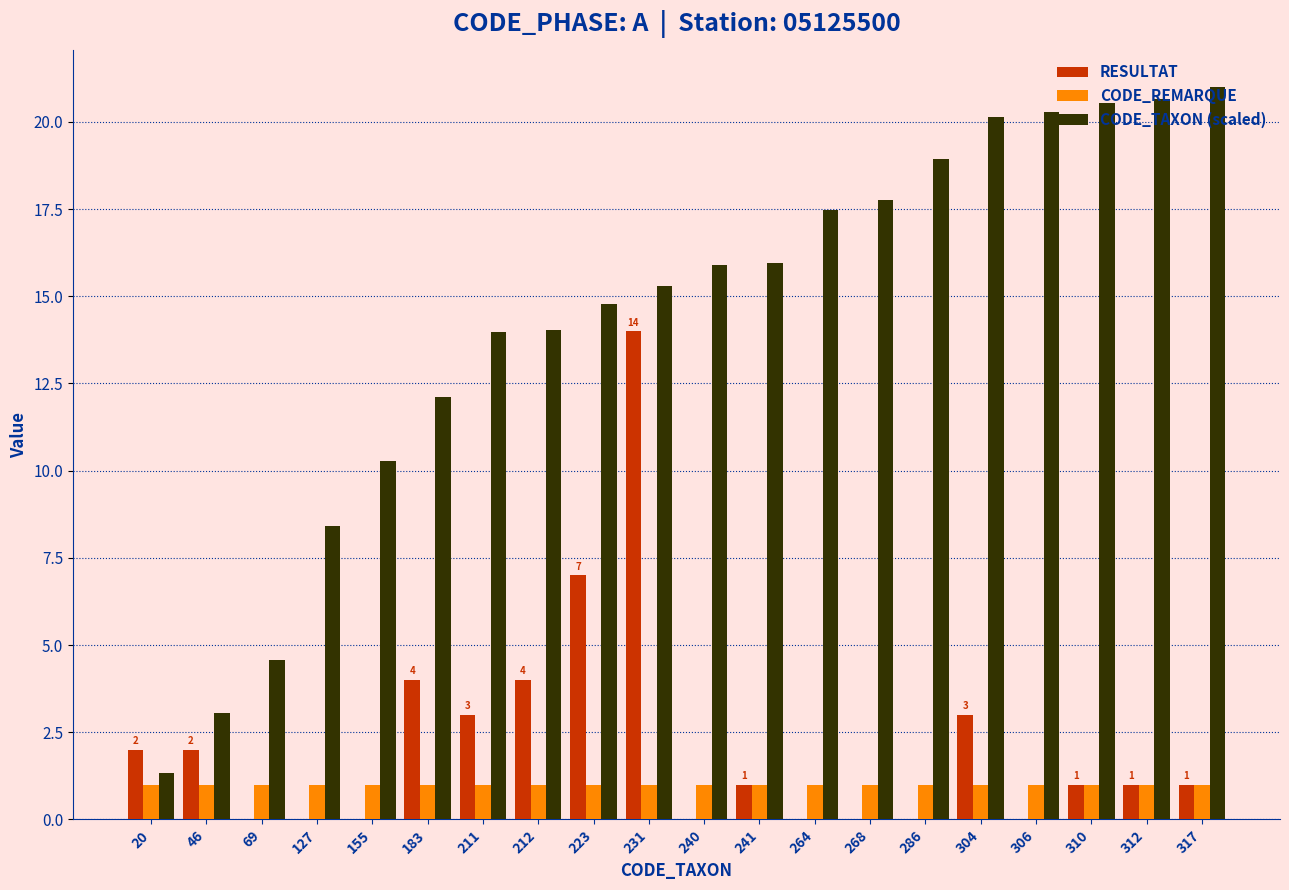

What is the highest value of the CODE_TAXON (scaled) series?

21.0